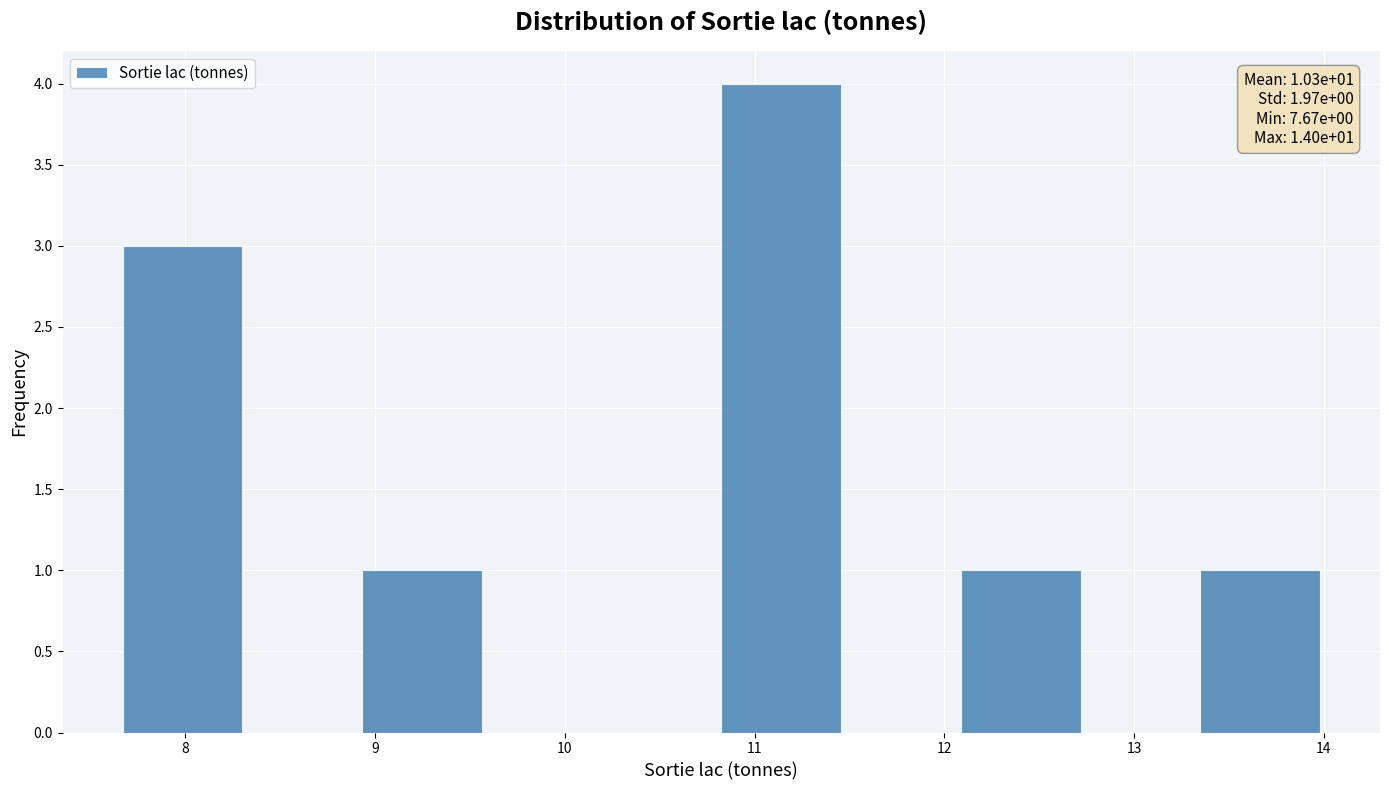

Over which range of the x-axis is the bar tallest?

10.8 to 11.5